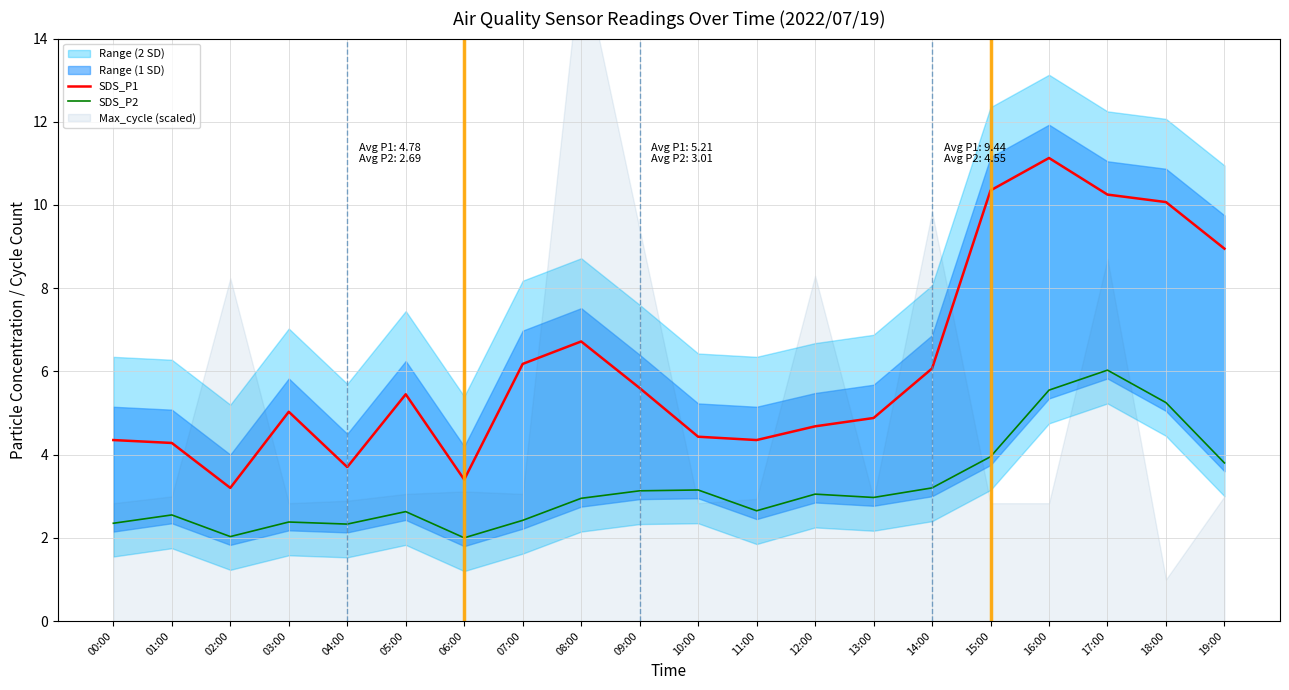

What is the difference between the highest and lowest values at 01:00?

1.7